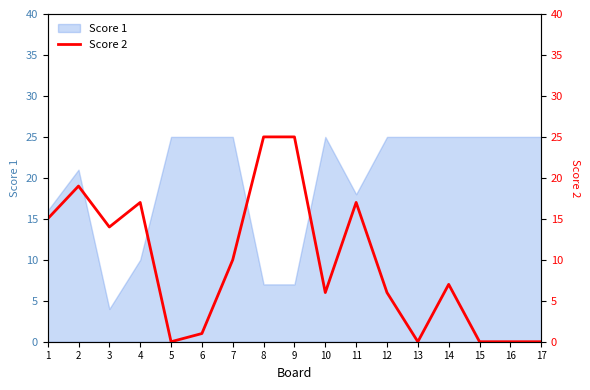

The value of Score 1 at 9 is 4. True or false?

False